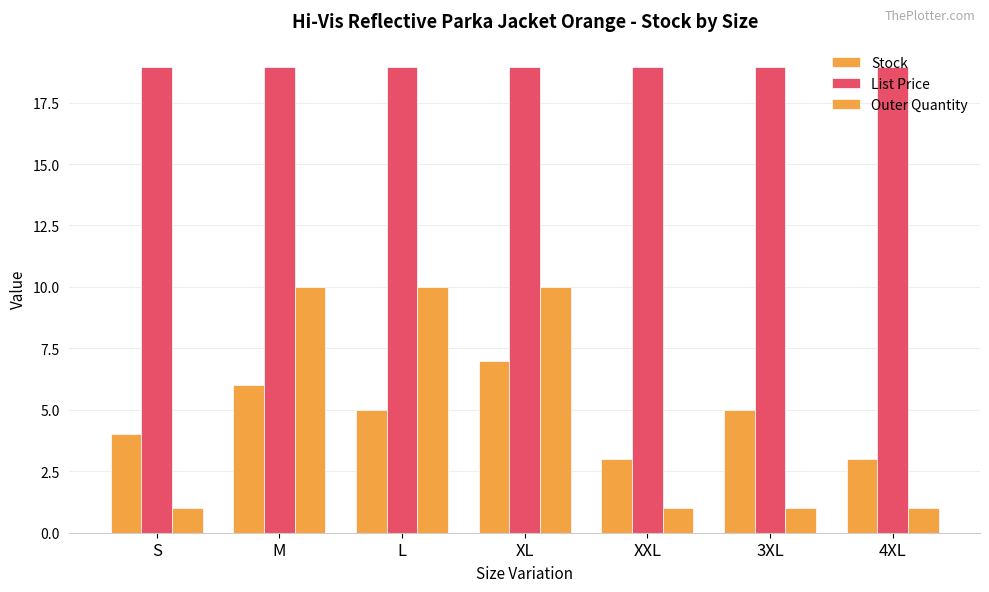

How many groups of bars are there?

7